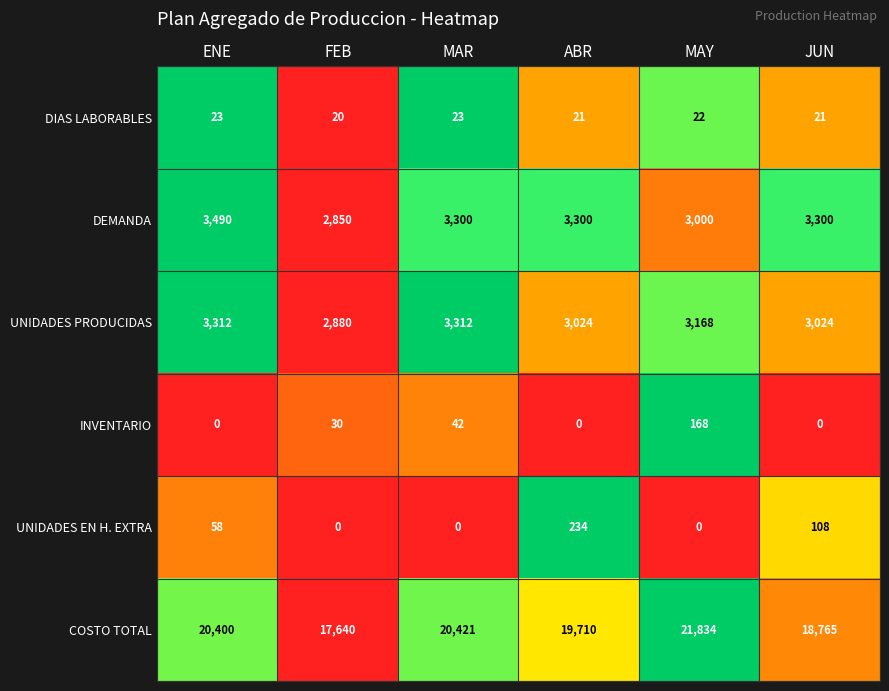

Between MAR and MAY, which series saw the biggest shift?

COSTO TOTAL